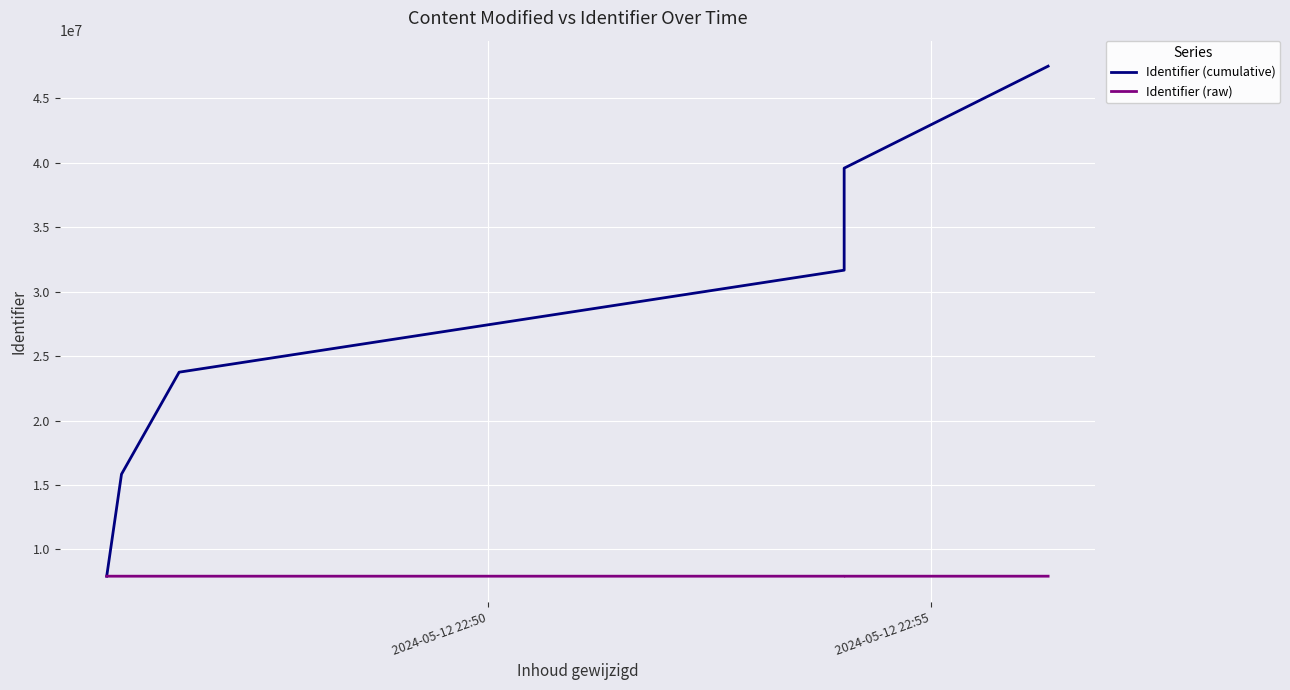

Which category has the highest value in the Identifier (raw) series?

2024-05-12 22:55